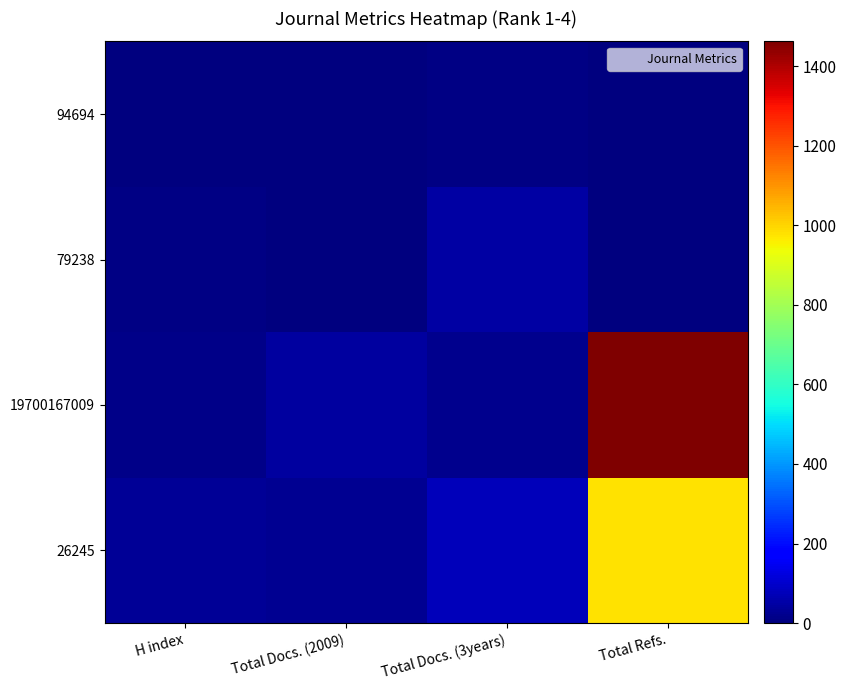

What is the spread (max minus min) of values at H index?

30